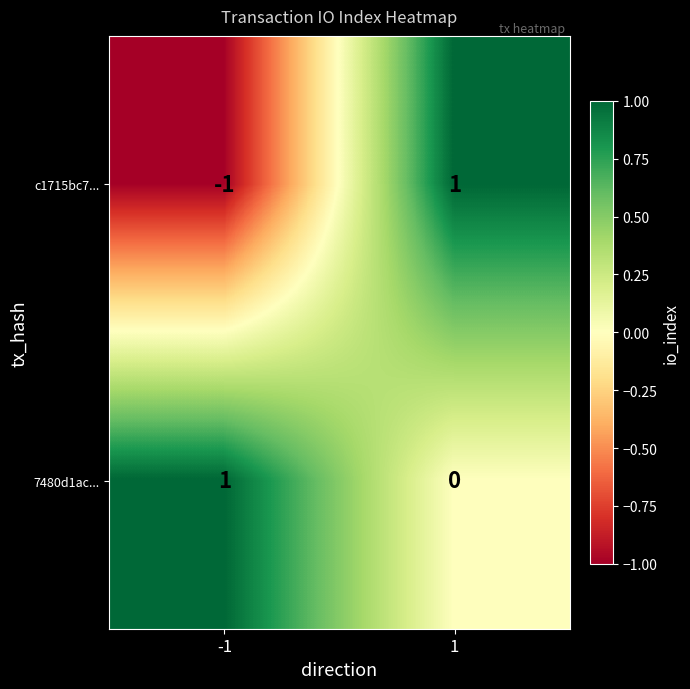

Which series has the widest spread of values?

c1715bc7...